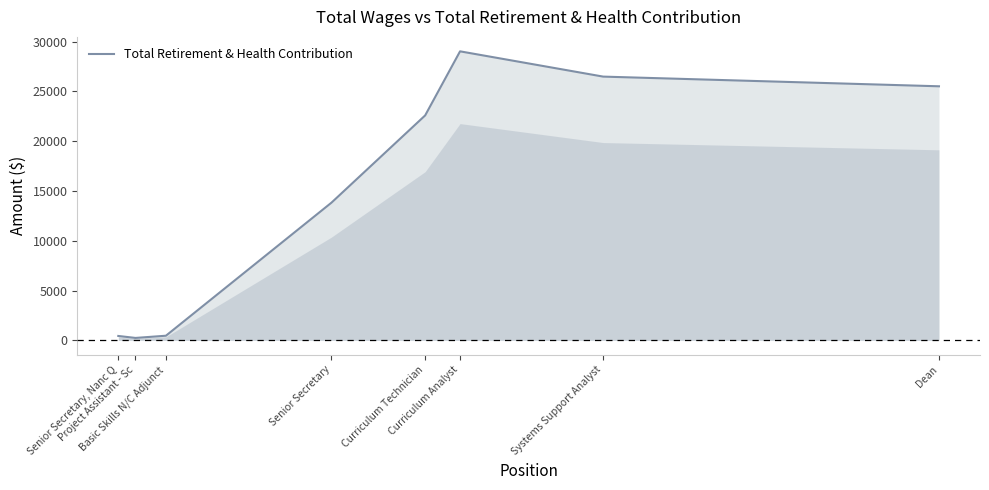

Does the chart display data point markers on the line(s)?

No